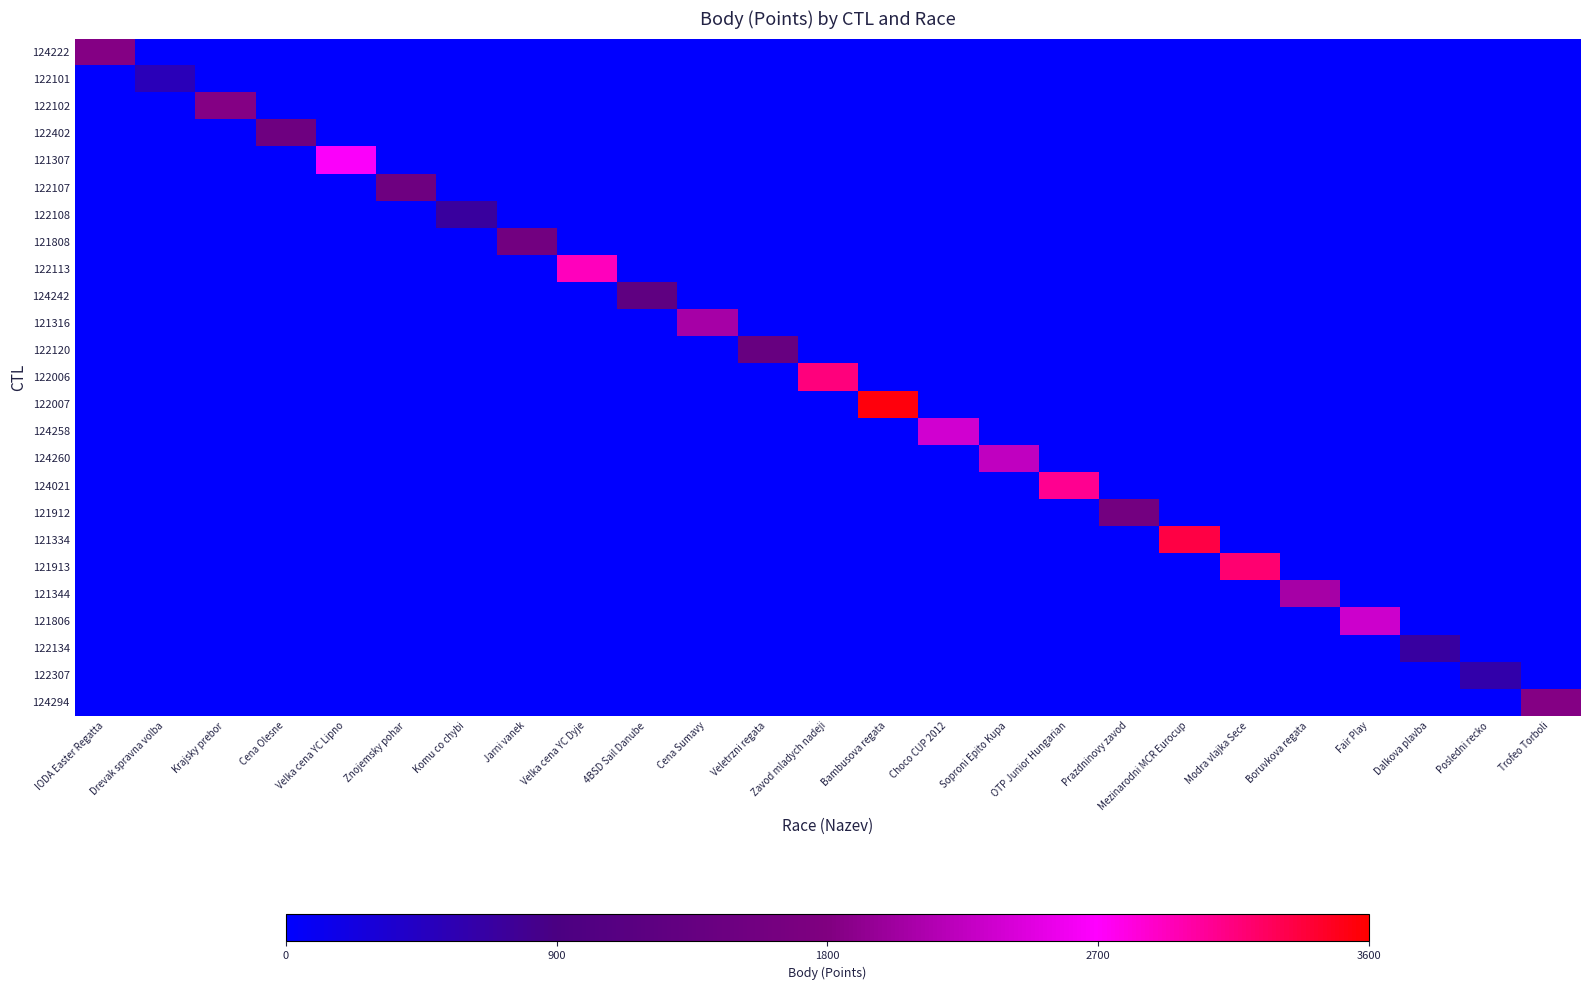

At 4BSD Sail Danube, list the series in order from smallest to largest.

124222, 122101, 122102, 122402, 121307, 122107, 122108, 121808, 122113, 121316, 122120, 122006, 122007, 124258, 124260, 124021, 121912, 121334, 121913, 121344, 121806, 122134, 122307, 124294, 124242